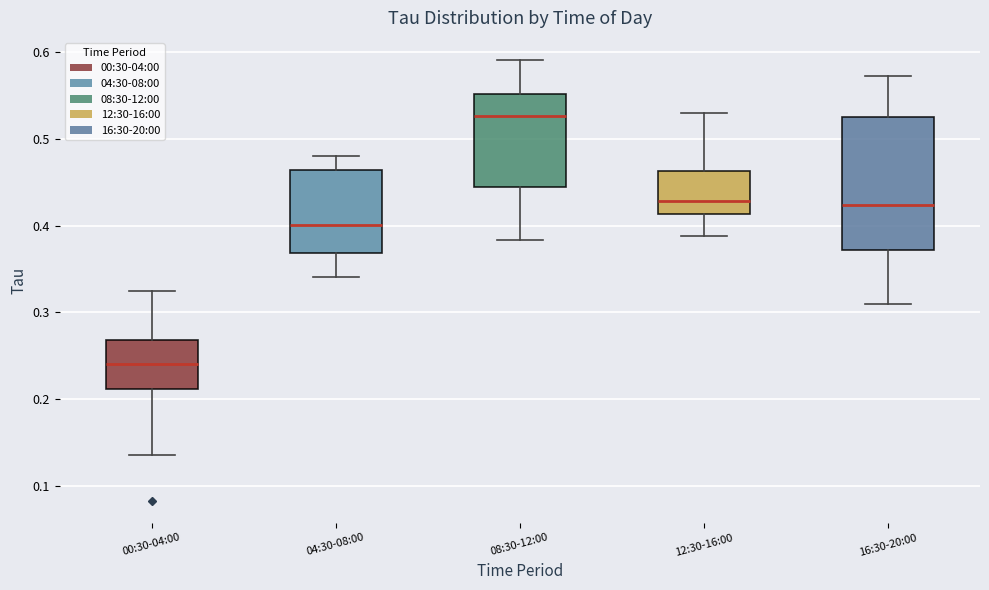

Comparing the boxes themselves (not the whiskers), which one is the tallest?

16:30-20:00